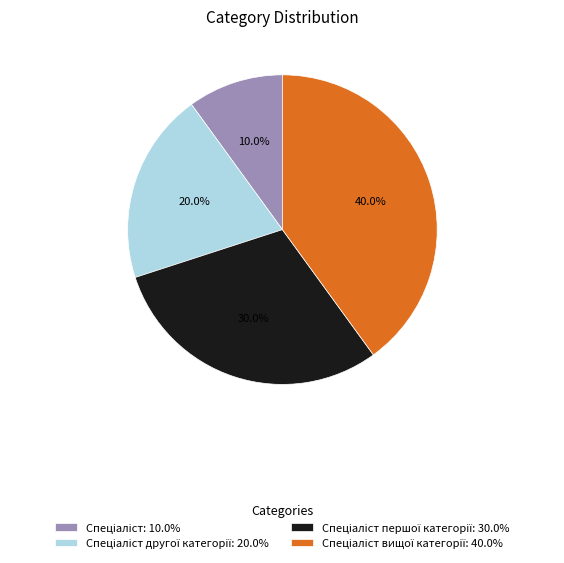

Does any single category account for the majority?

No